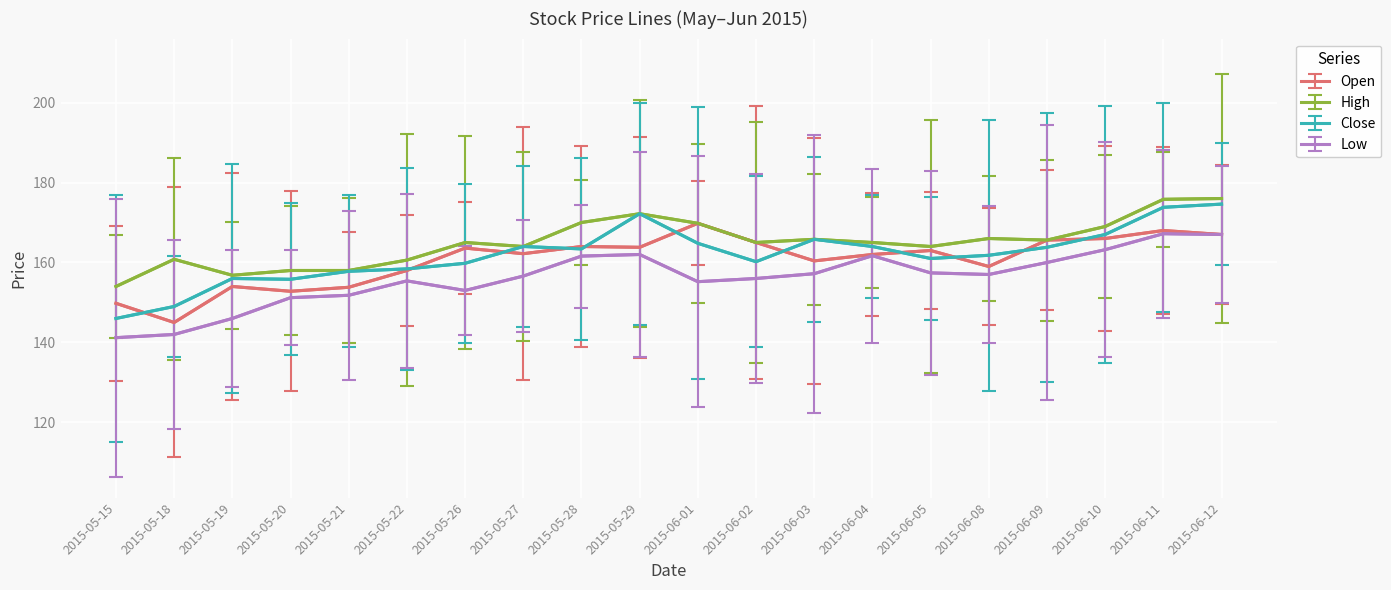

What is the sum of the Open values at 2015-05-26 and 2015-05-22?

321.6